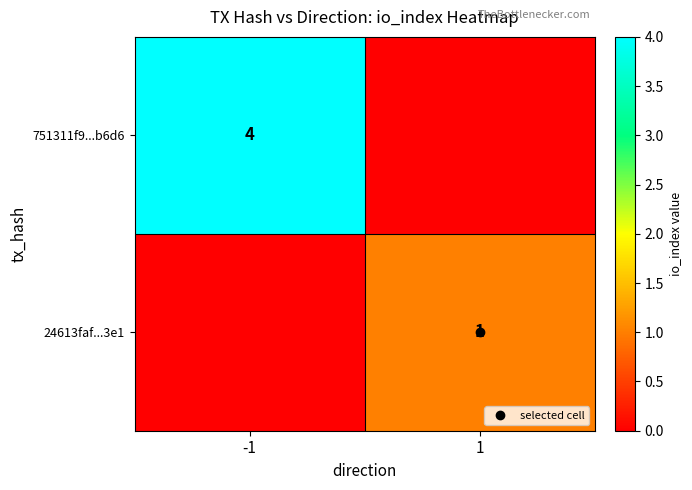

What is the sum of all 24613faf...3e1 values?

1